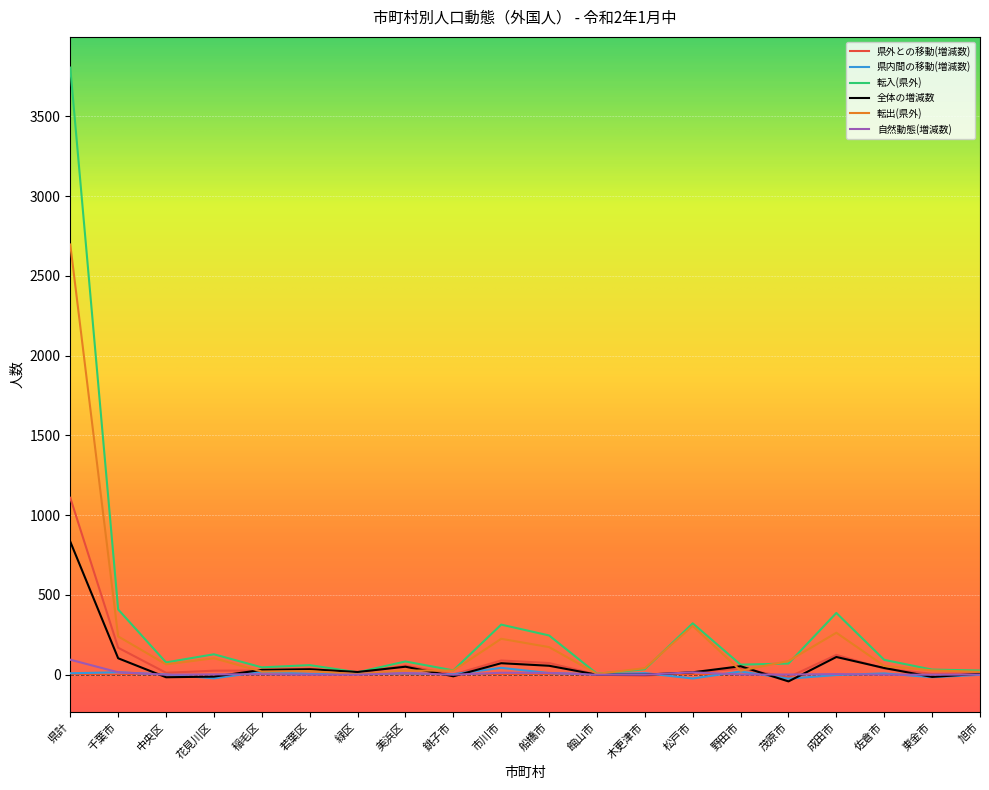

At which category is the sum across all series the highest?

県計